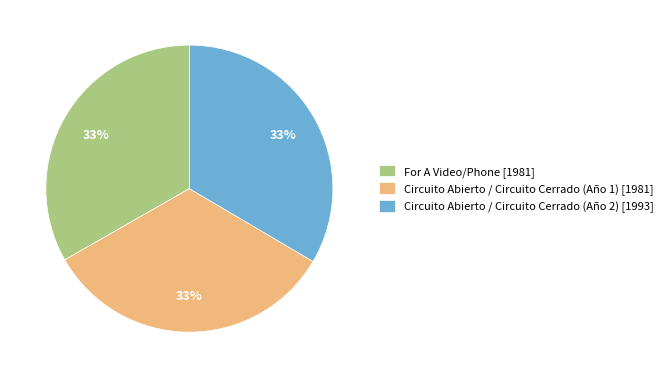

Is it true that Circuito Abierto / Circuito Cerrado (Año 1) is 33% of the pie?

True